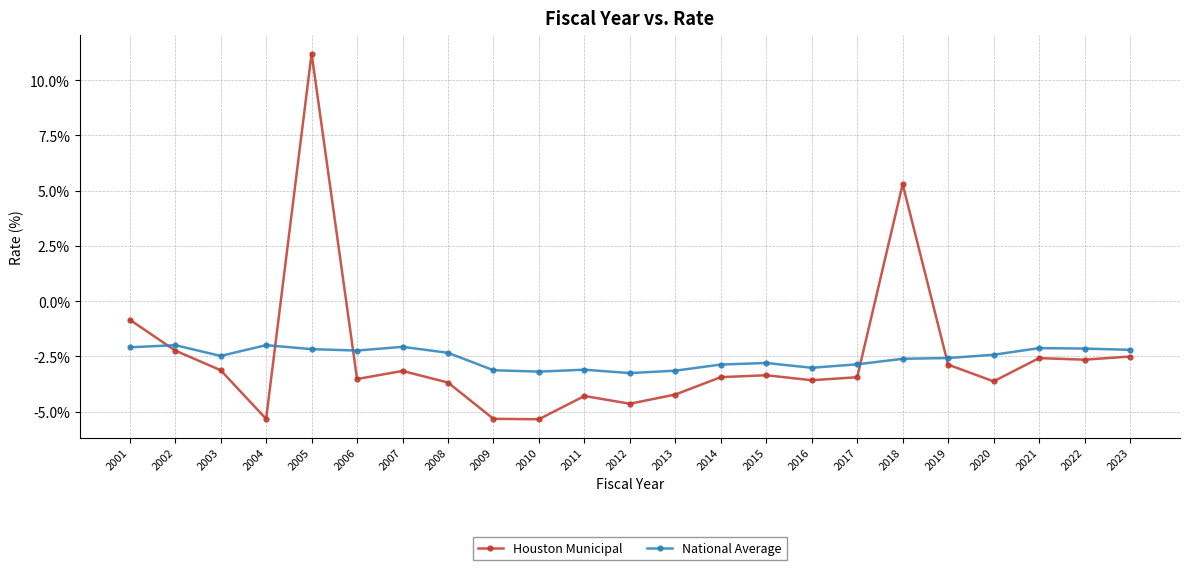

What is the sum of the Houston Municipal values at 2010 and 2014?

-8.8